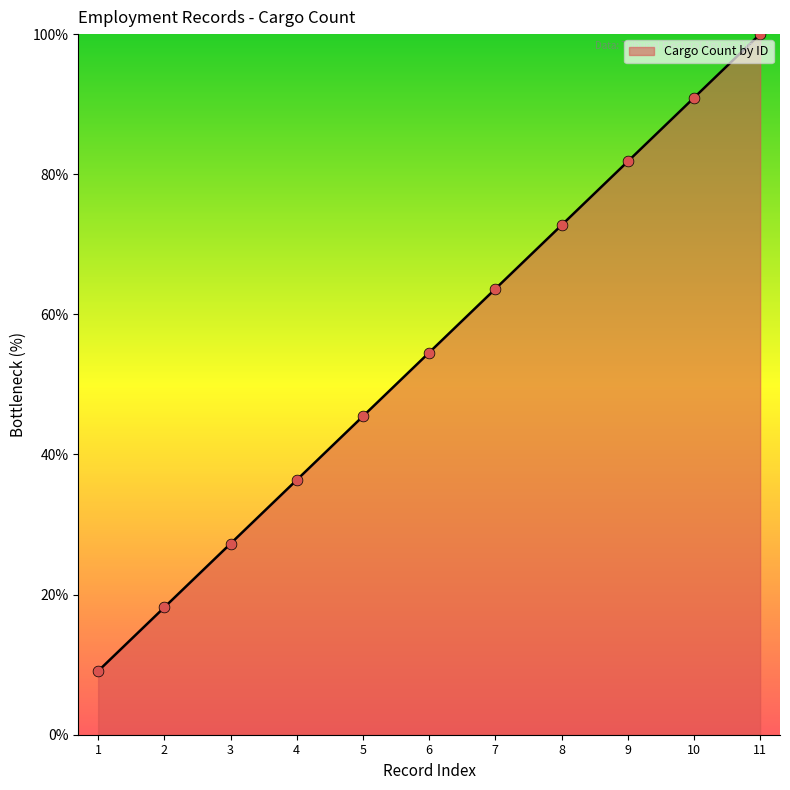

What is the change in value from 1 to 9?

+72.7